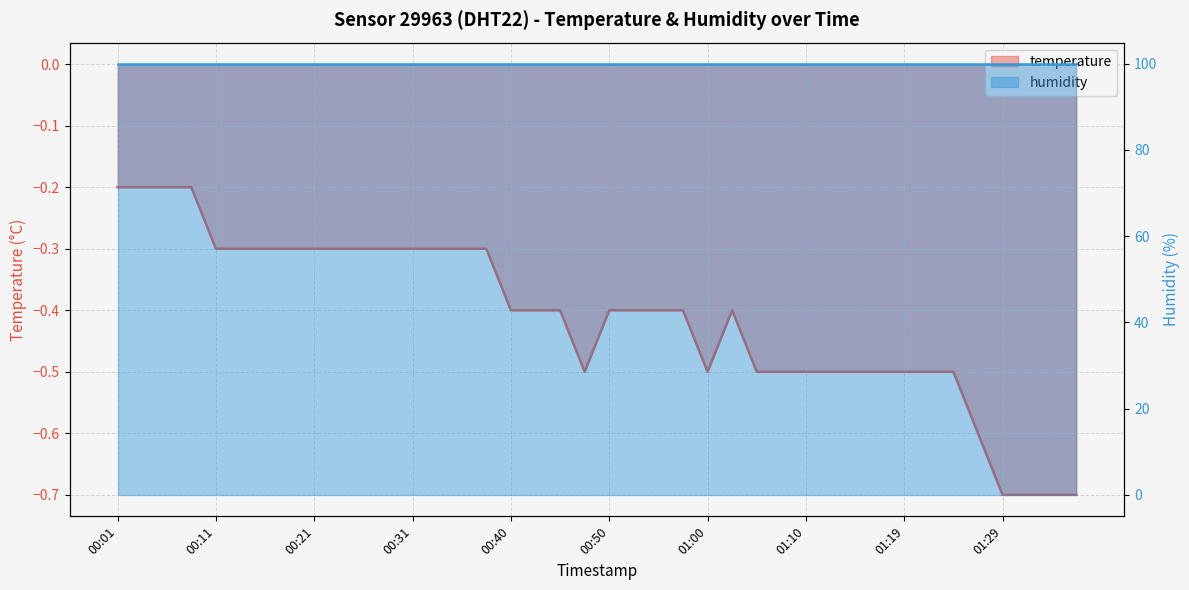

List the labels in order of value, largest first.

00:01, 00:03, 00:06, 00:08, 00:11, 00:13, 00:16, 00:18, 00:21, 00:23, 00:26, 00:28, 00:31, 00:33, 00:35, 00:38, 00:40, 00:43, 00:45, 00:50, 00:52, 00:55, 00:57, 01:02, 00:48, 01:00, 01:05, 01:07, 01:10, 01:12, 01:14, 01:17, 01:19, 01:22, 01:24, 01:27, 01:29, 01:31, 01:34, 01:36